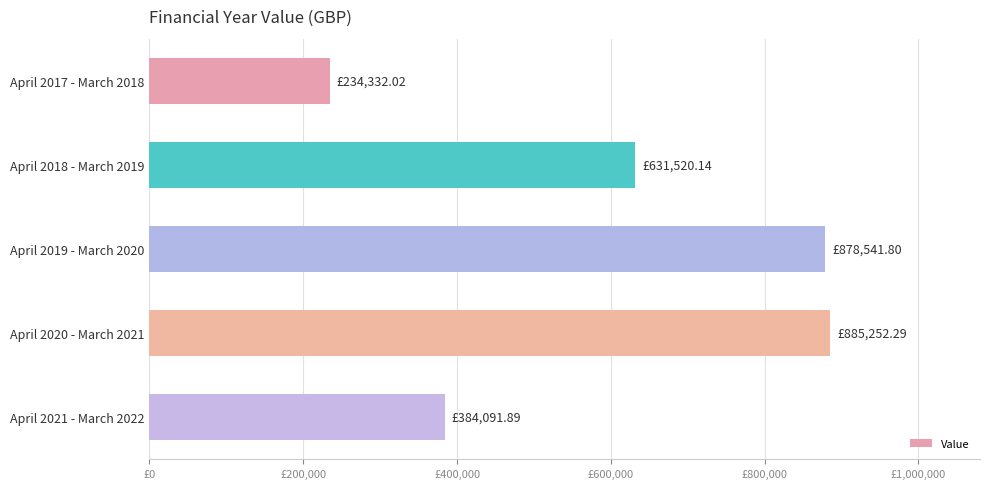

Are the bars horizontal?

Yes